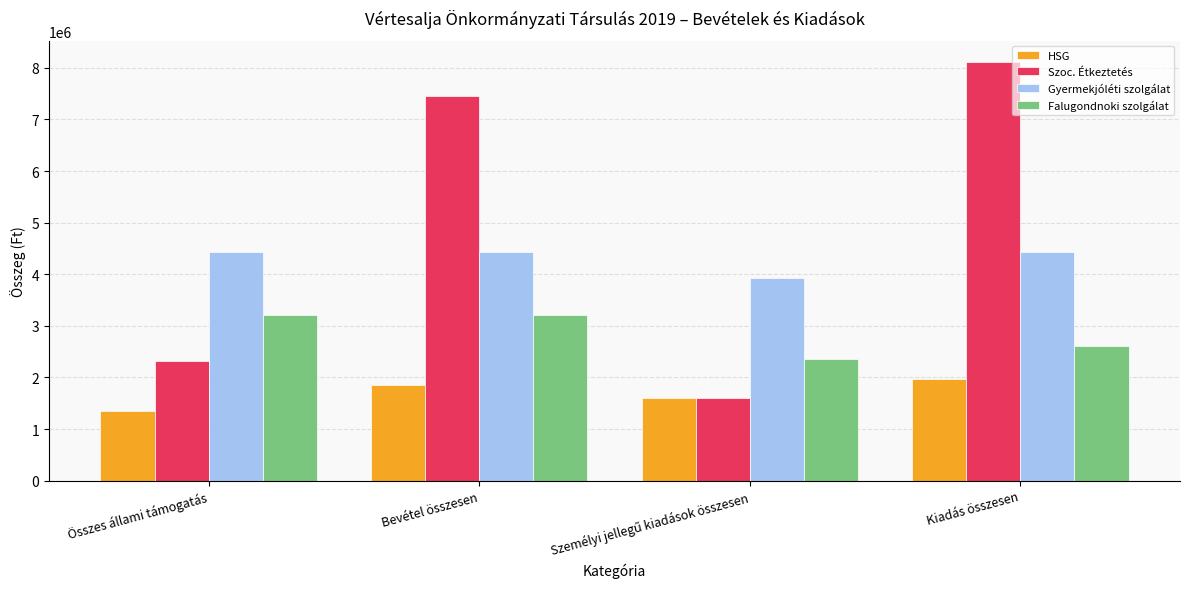

Is it true that Gyermekjóléti szolgálat equals 4429319.5 at Kiadás összesen?

True